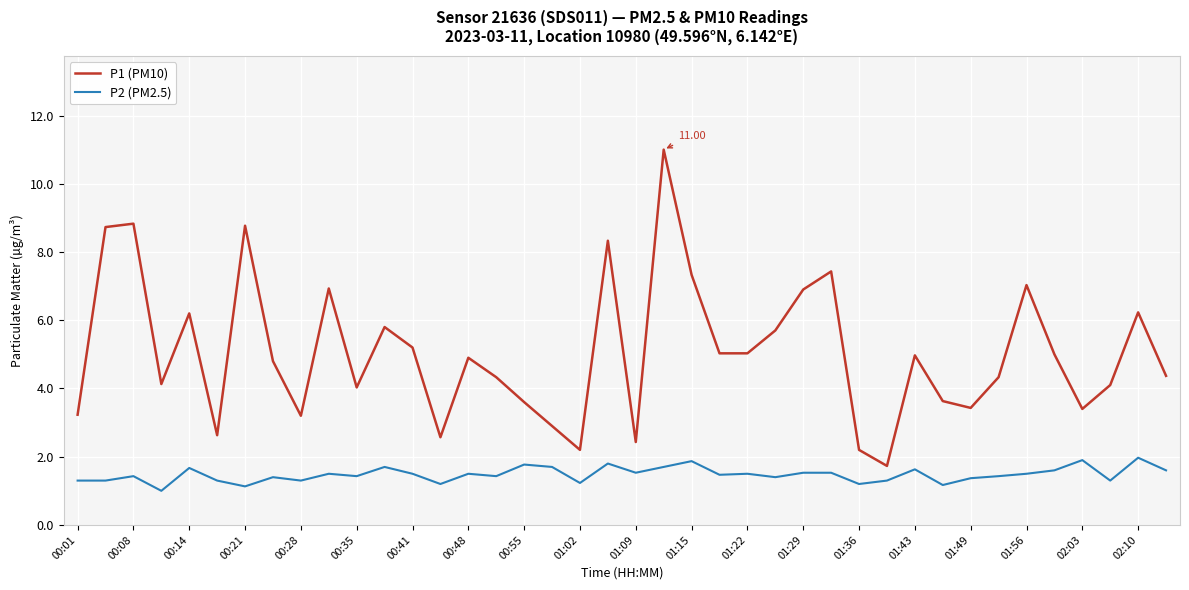

What is the difference between the maximum and minimum values in the P1 (PM10) series?

9.3